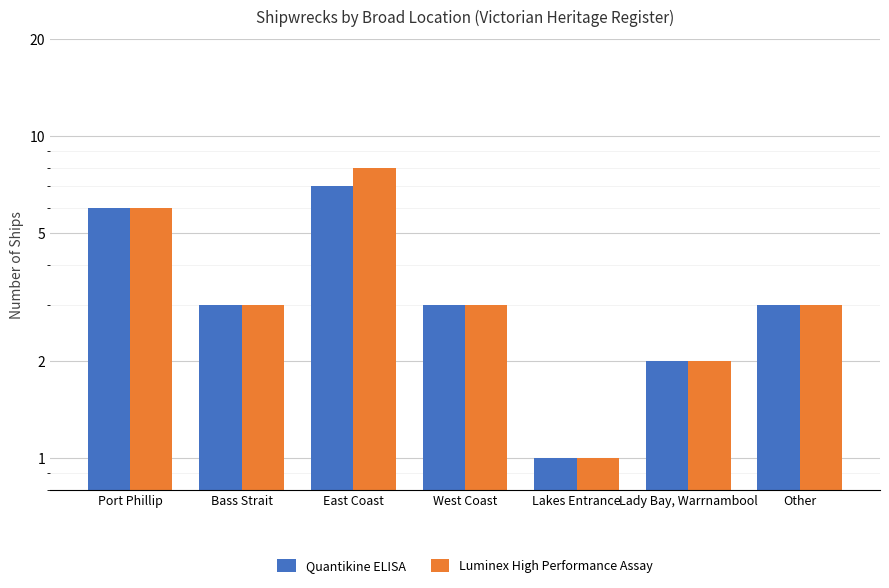

How many data points does each series have?

7